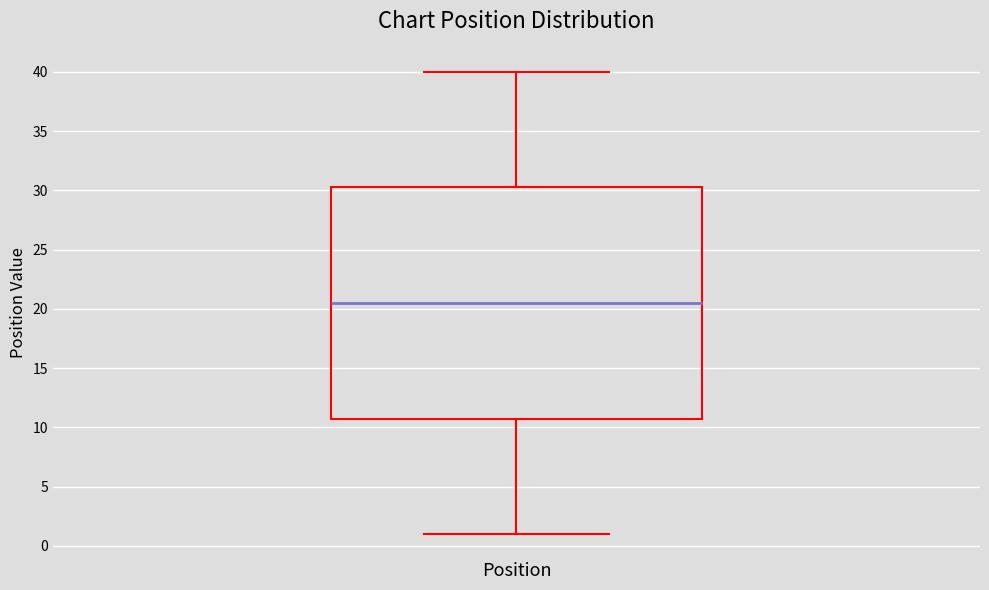

Transcribe this box plot: give where the median line is, the range the box spans, and where the two whiskers end, as read against the y-axis. The values are not printed on the chart, so give them approximately, as read against the axis.

median 20.5, box 11.0 to 30.5, whiskers 1.0 to 40.0